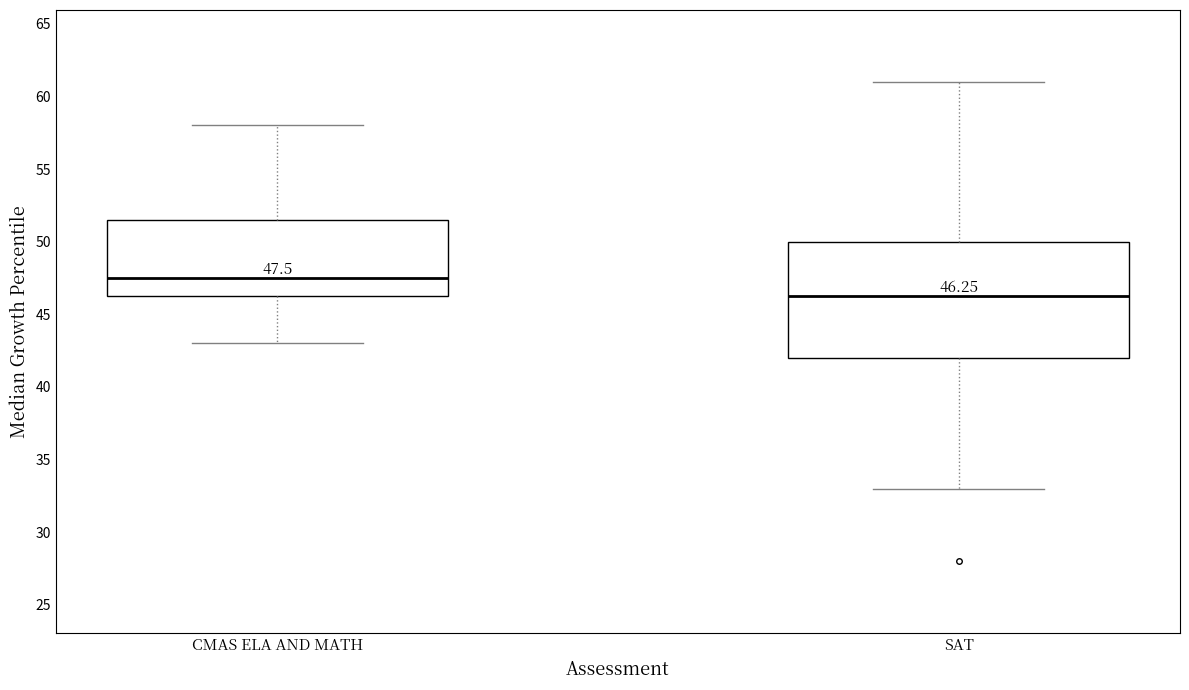

Which box is the tallest, from its lower edge to its upper edge?

SAT